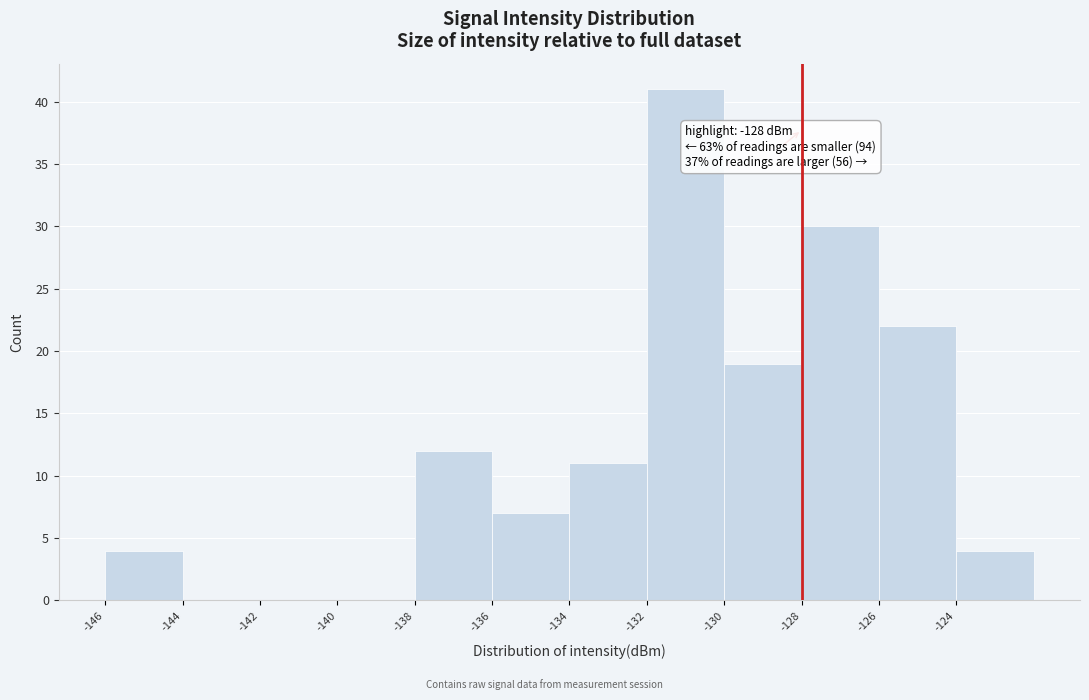

Over which range of the x-axis is the bar tallest?

-132 to -130